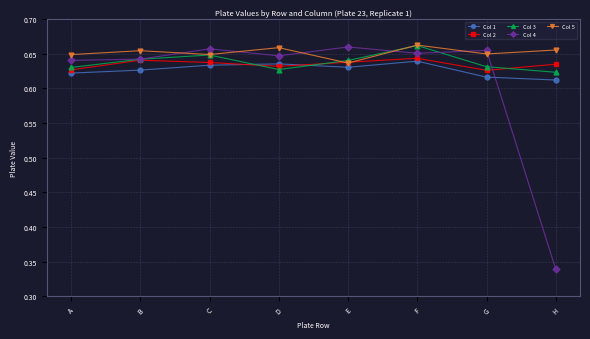

True or false: Col 3 has a value of 0.4 at H.

False